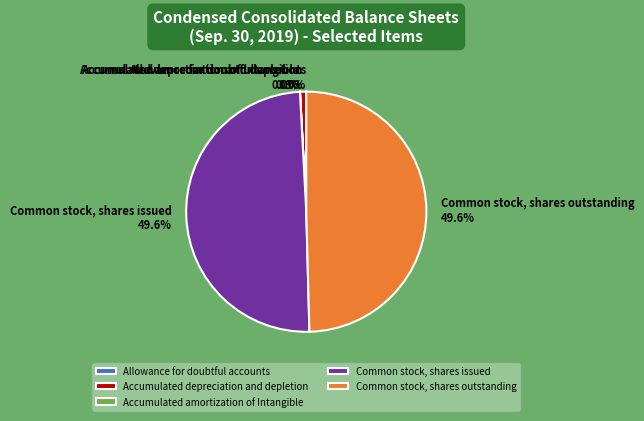

How much of the chart is everything except Common stock, shares outstanding?

50.4%